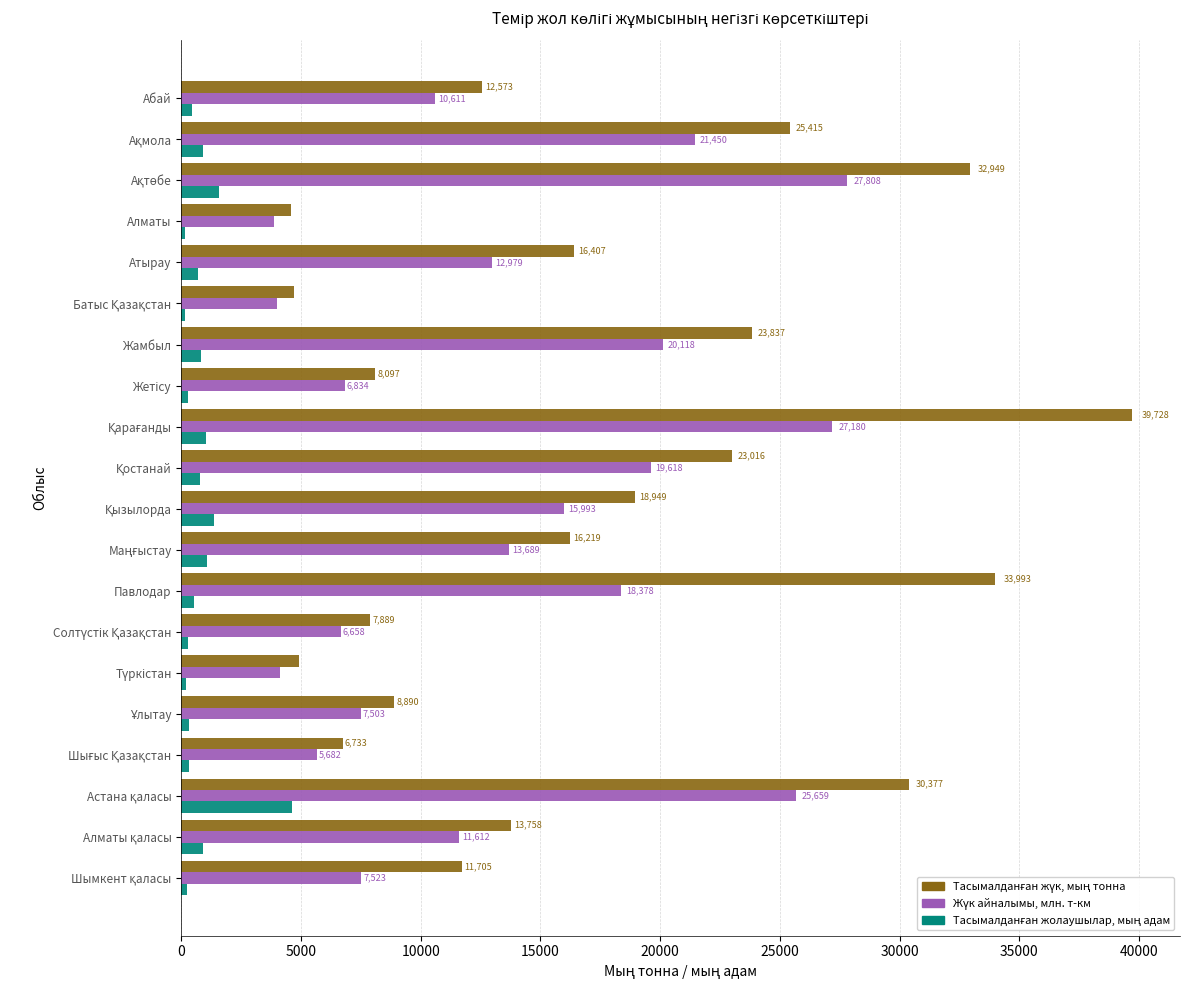

At how many categories does at least one series exceed 20176?

7